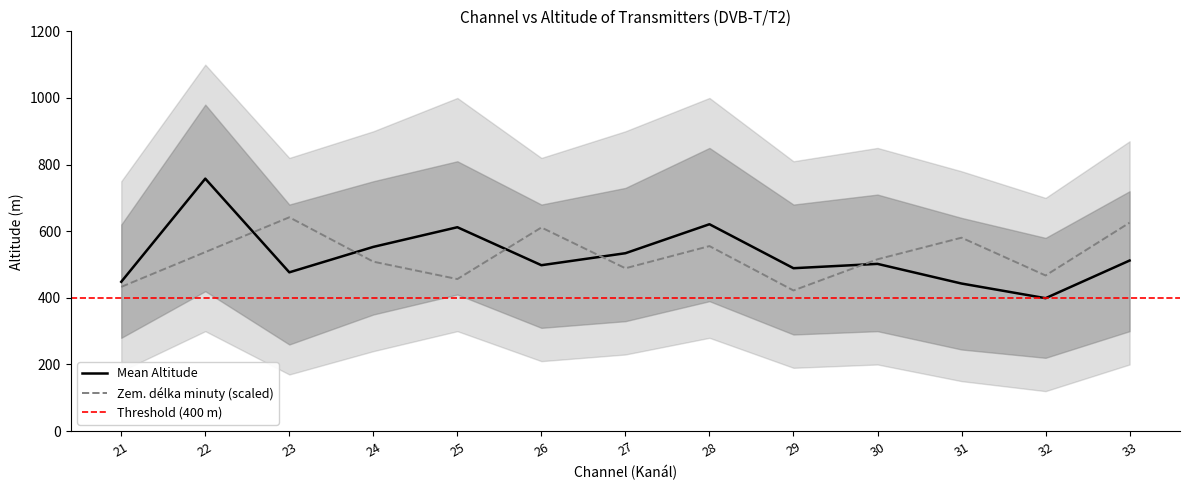

Is it true that Mean Altitude equals 156.7 at 27?

False